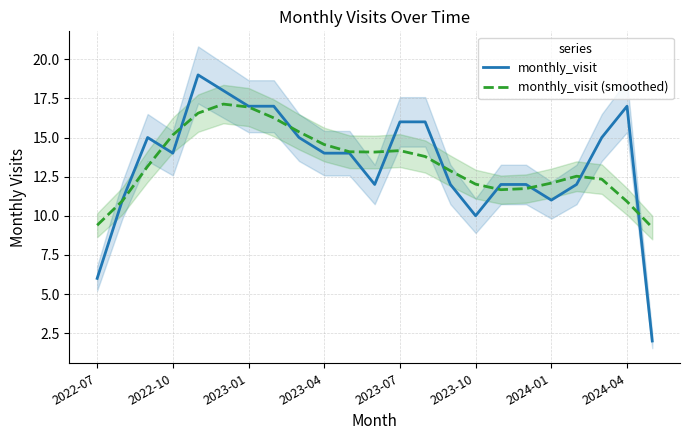

How many interior local peaks does the monthly_visit (smoothed) series have?

3